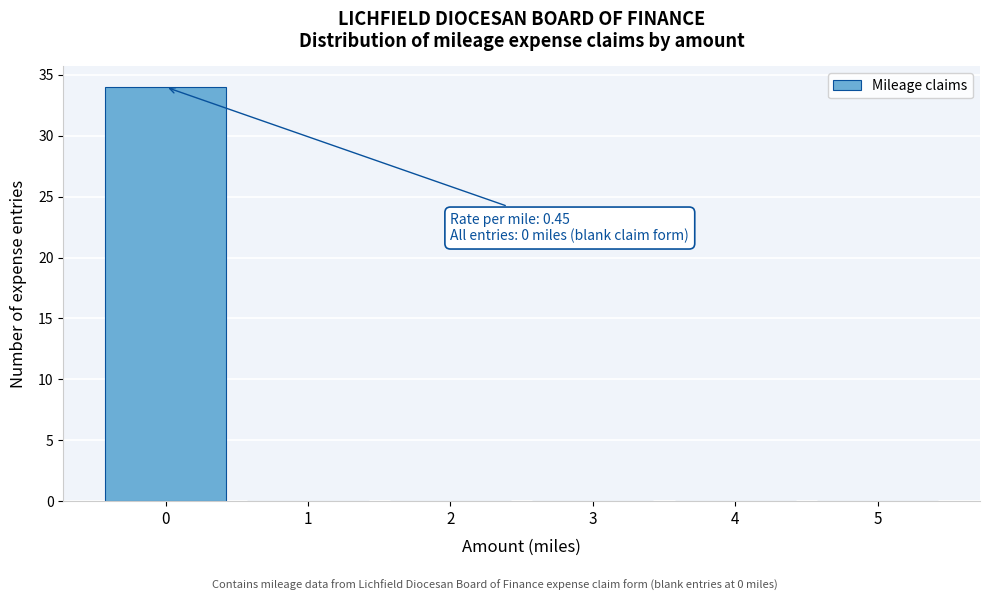

Which range on the x-axis has the tallest bar?

-0.5 to 0.5